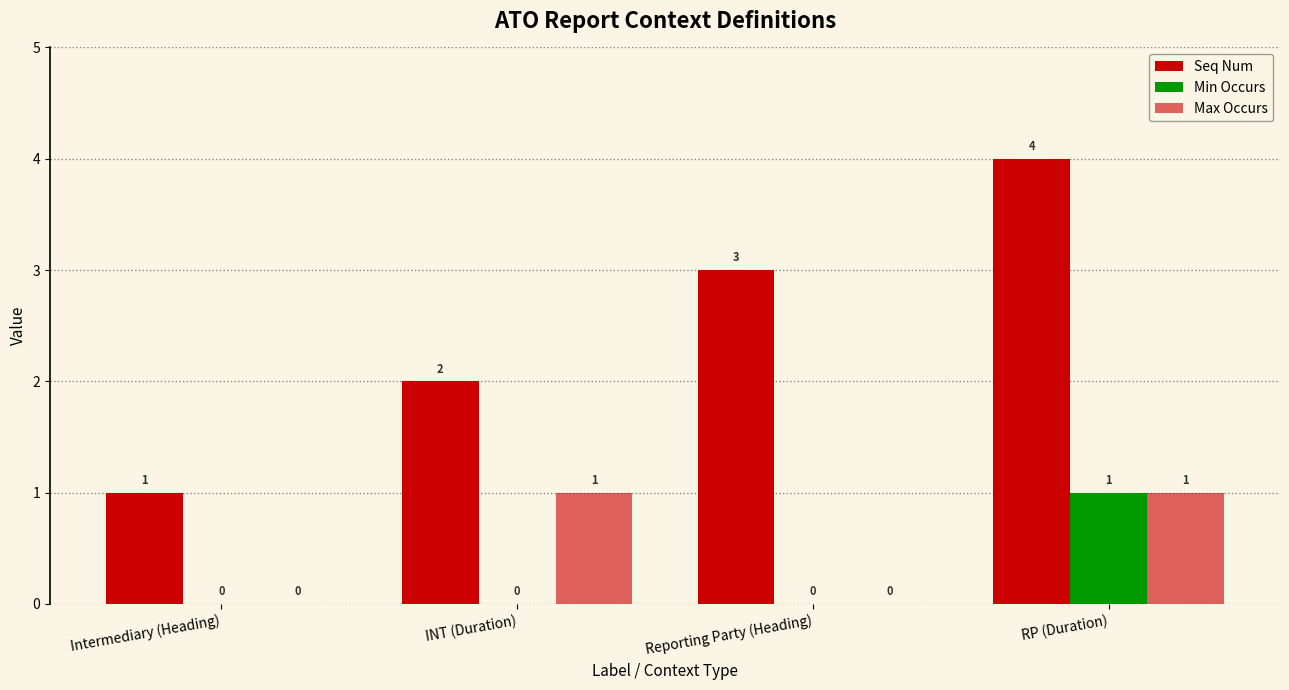

At which category is the sum across all series the highest?

RP (Duration)